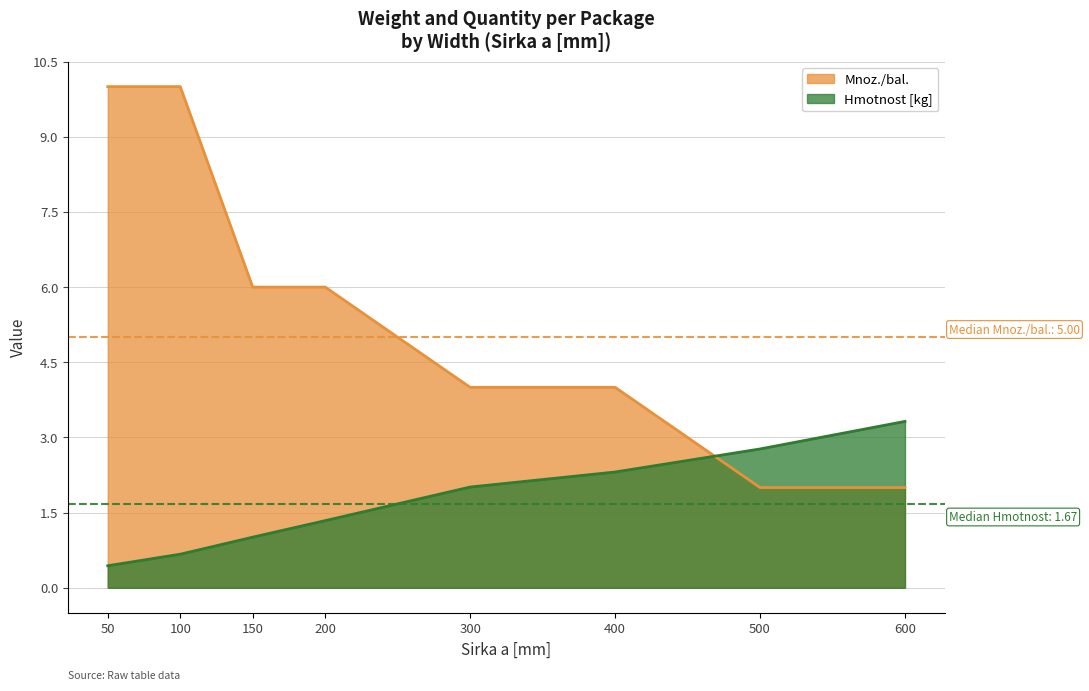

What is the average value of the Hmotnost [kg] series?

1.7